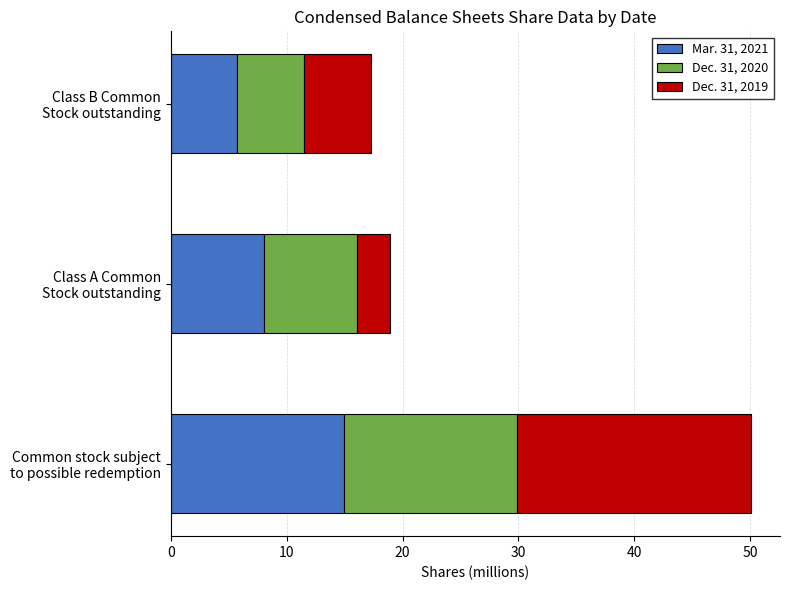

What is the difference between the maximum and minimum values in the Mar. 31, 2021 series?

9.2